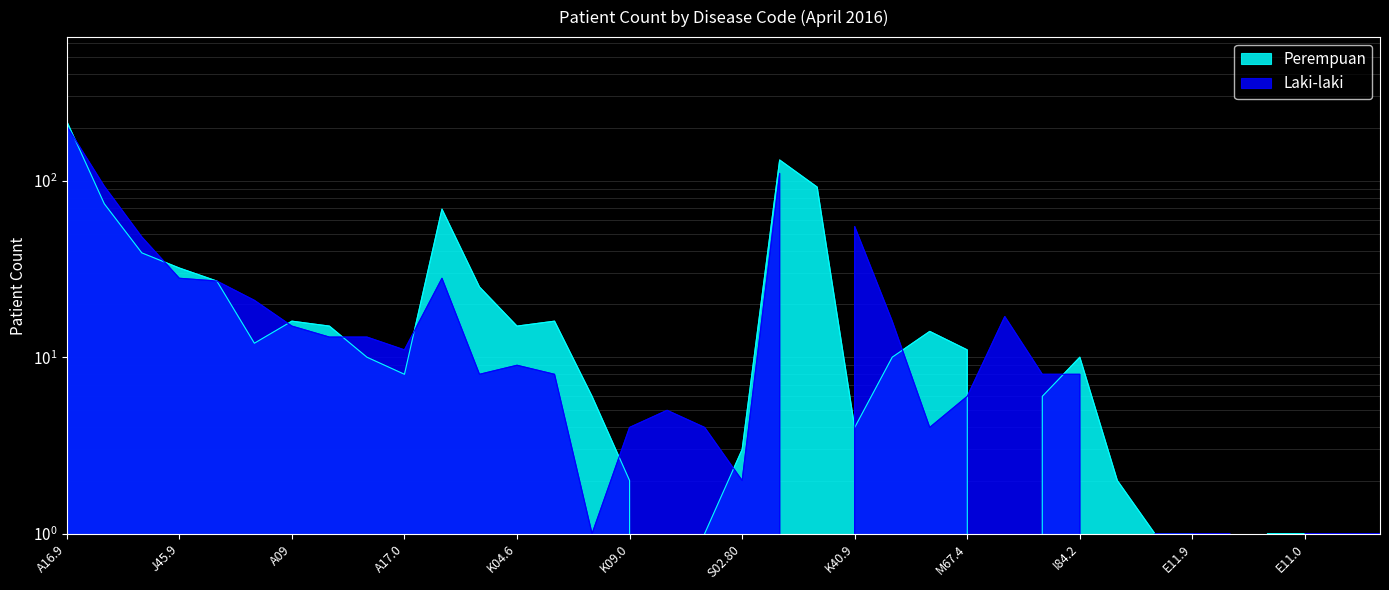

What is the difference between the maximum and second lowest values in the Laki-laki series?

204